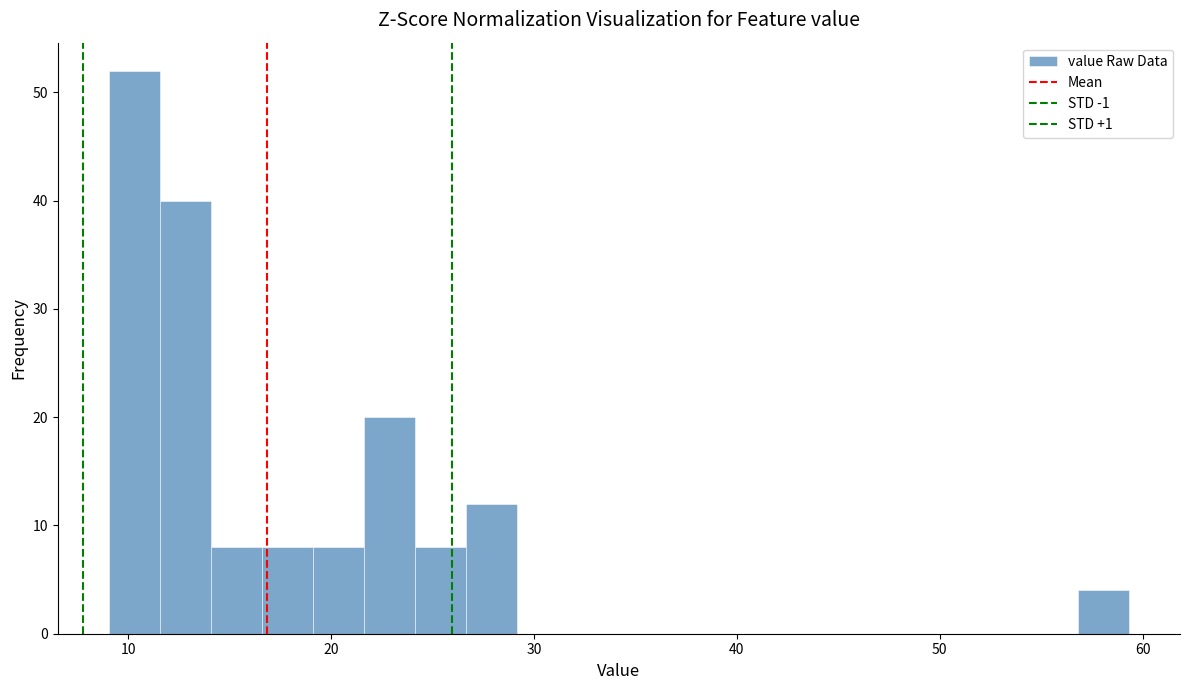

Read against the x-axis, roughly where is the centre of the tallest bar?

10